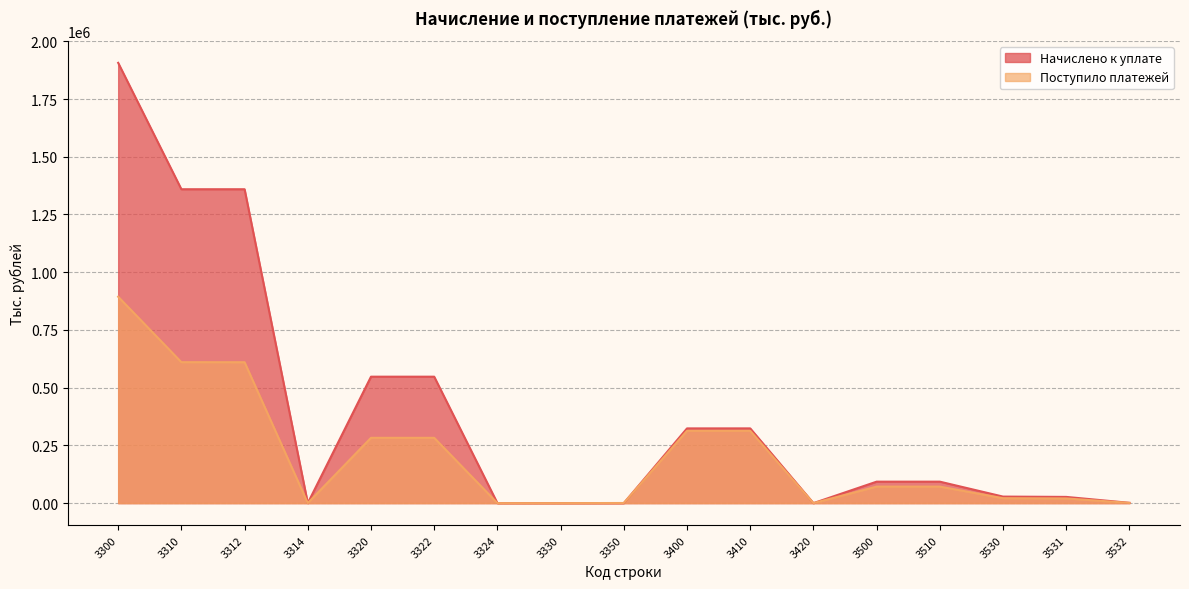

How many categories are shown in the chart?

17